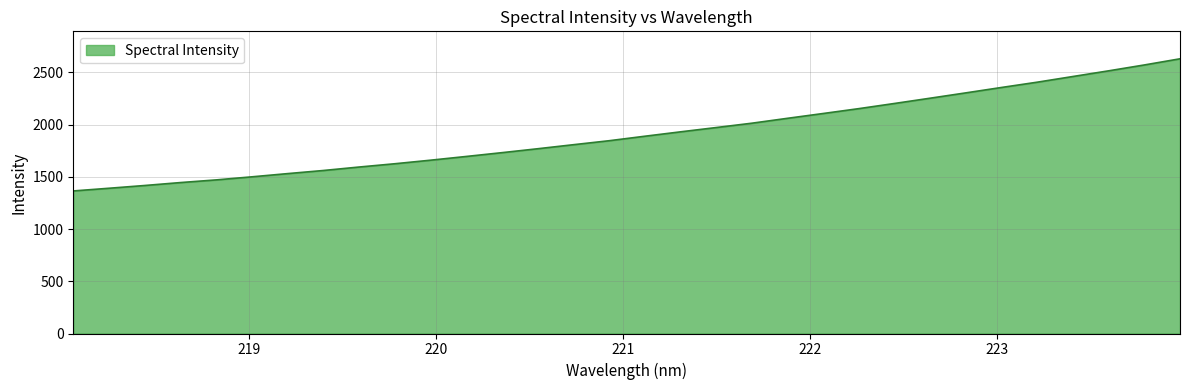

What is the smallest value displayed?

1365.3